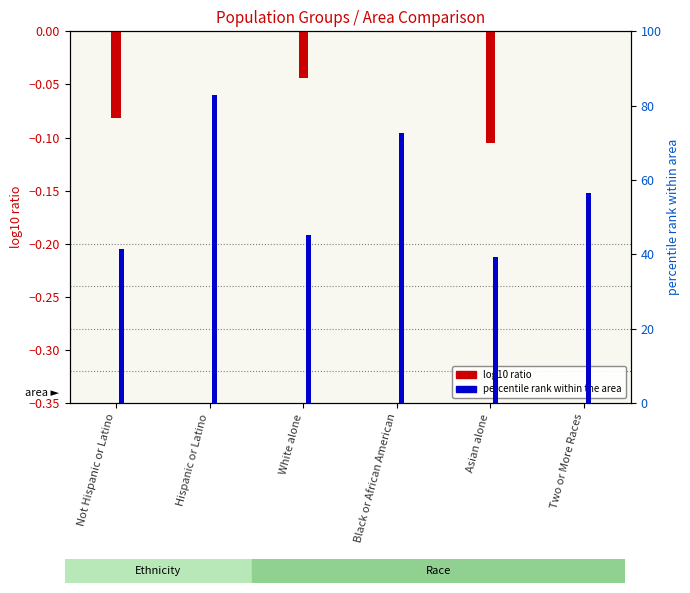

What is the difference between the maximum and second lowest values in the This Area series?

0.3